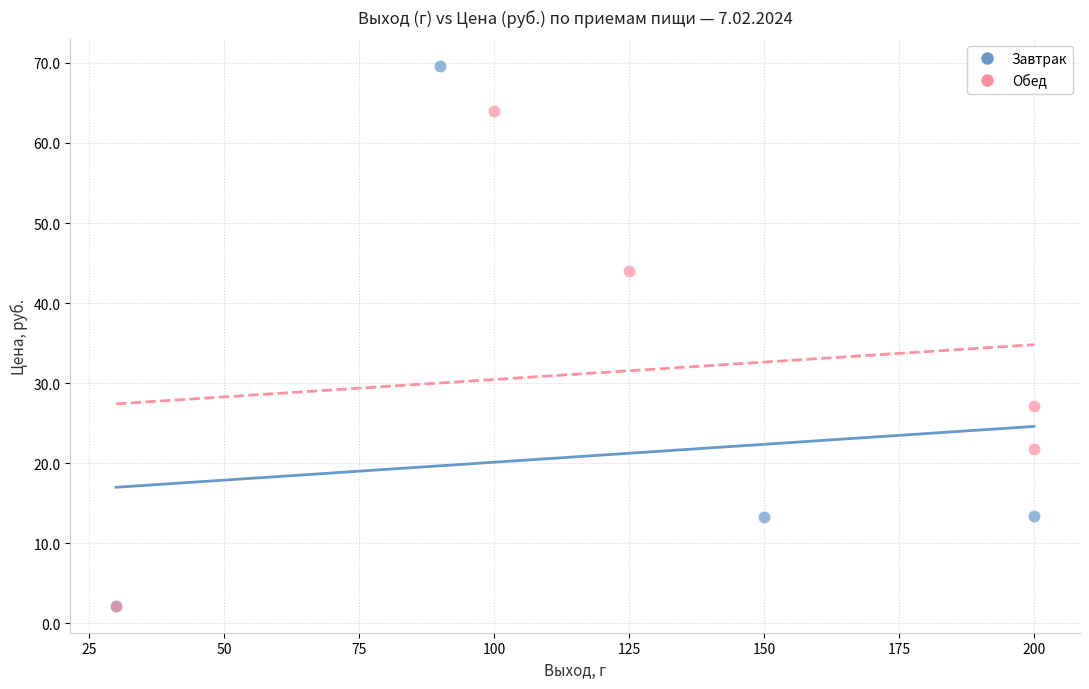

Which series reaches the maximum Y coordinate?

Завтрак